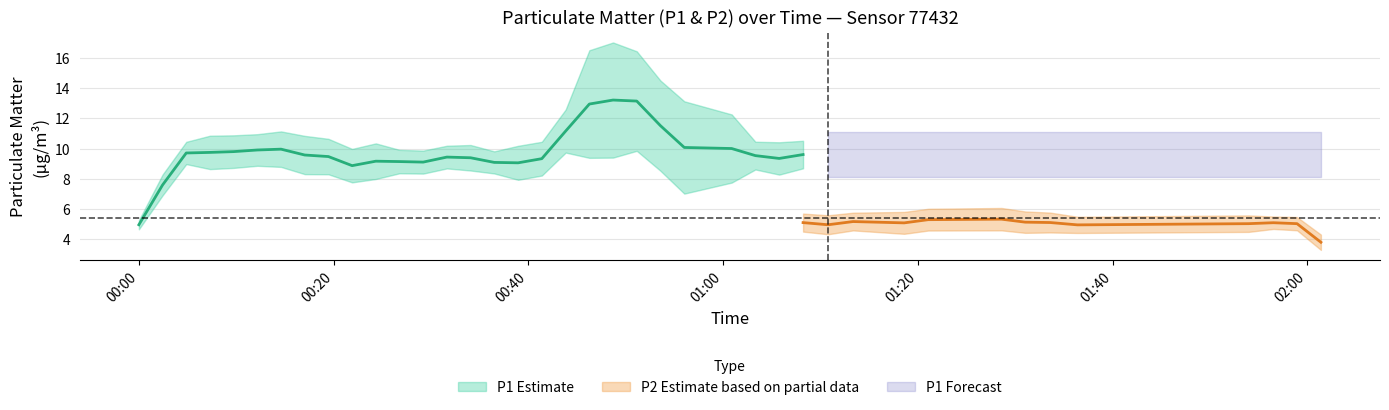

Is this an area chart (filled region under the line)?

No